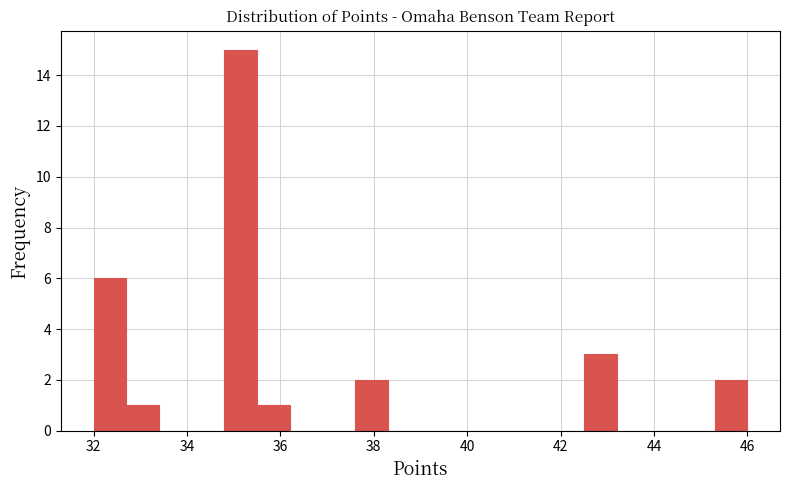

Around what value on the x-axis is the tallest bar? Give the approximate position of its centre, as read against the axis.

35.2